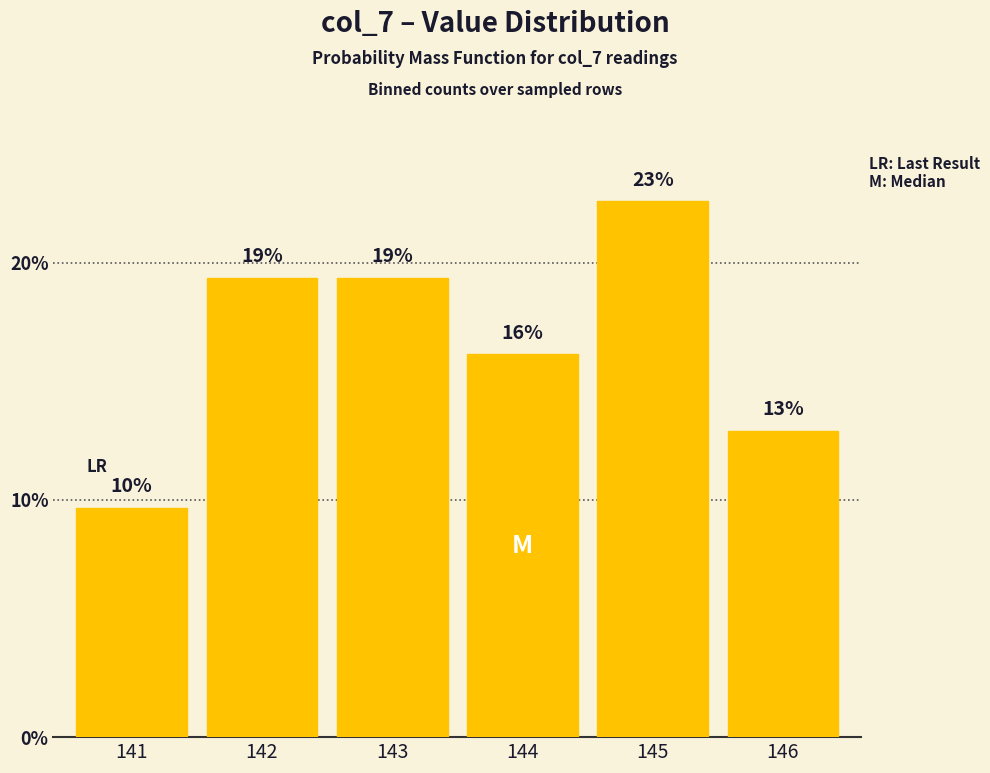

Where does the data first go above 19?

142